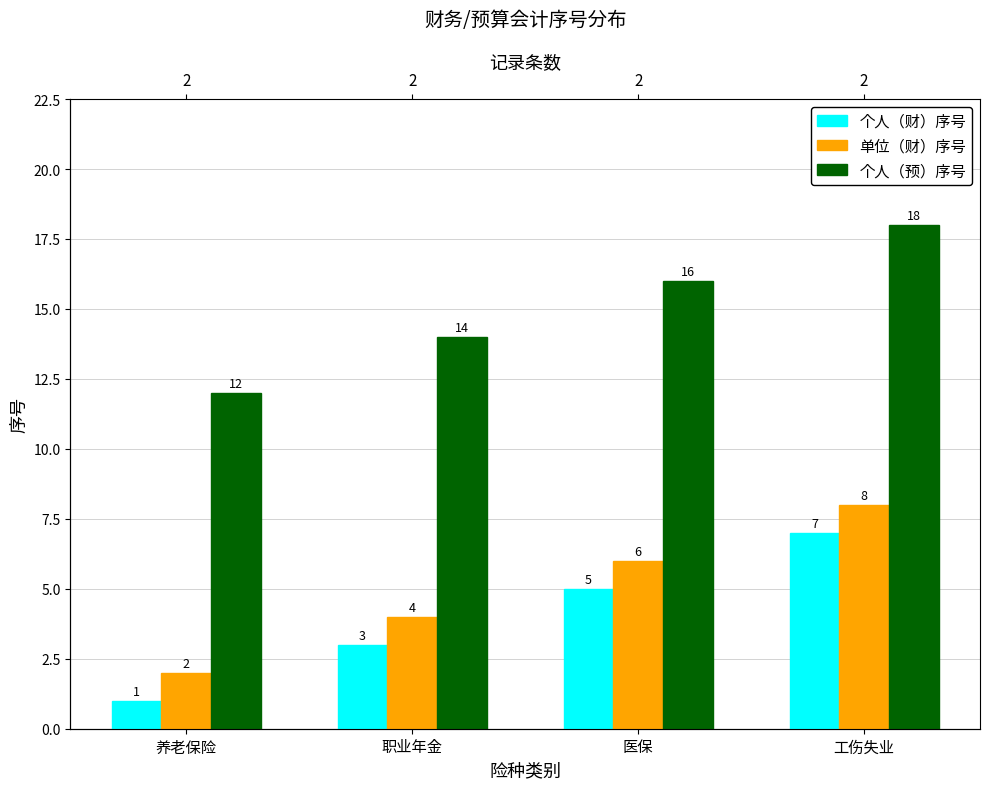

Reading left to right, transcribe all the data shown in this chart.

个人（财）序号: 1	3	5	7
单位（财）序号: 2	4	6	8
个人（预）序号: 12	14	16	18